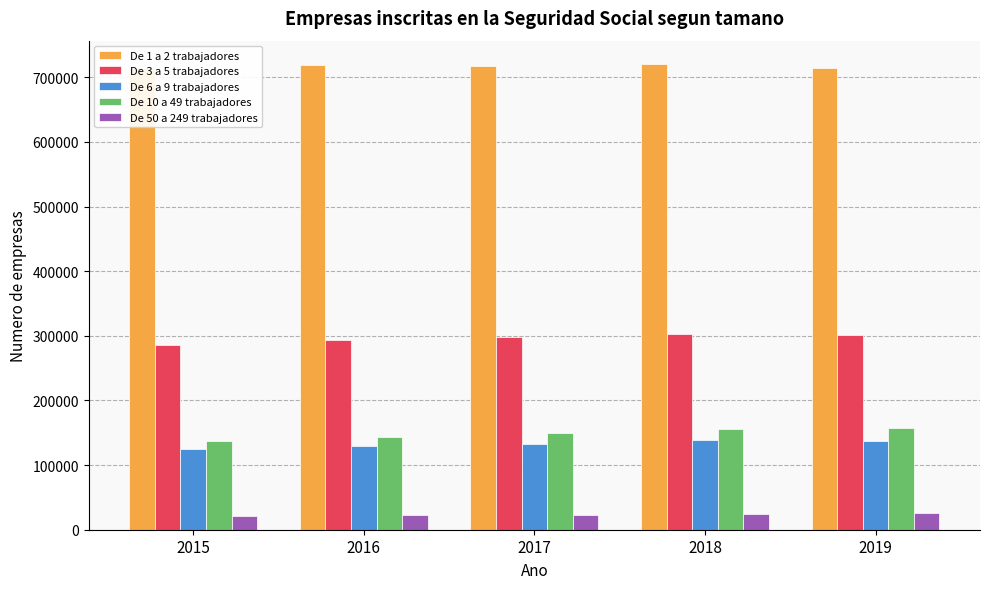

What is the minimum value for De 50 a 249 trabajadores?

21010